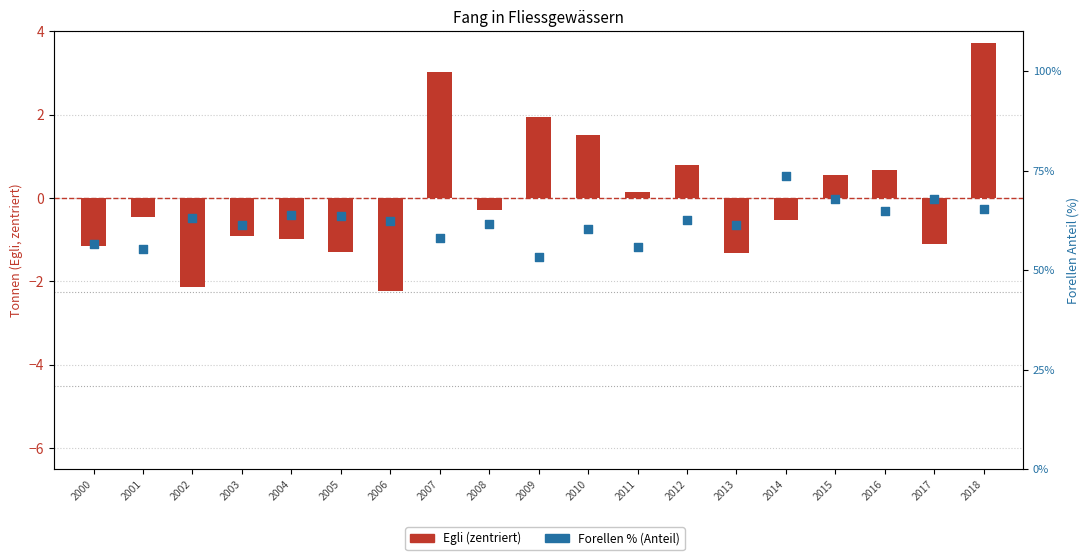

Which series has the widest spread of Y values?

Forellen % (Anteil)